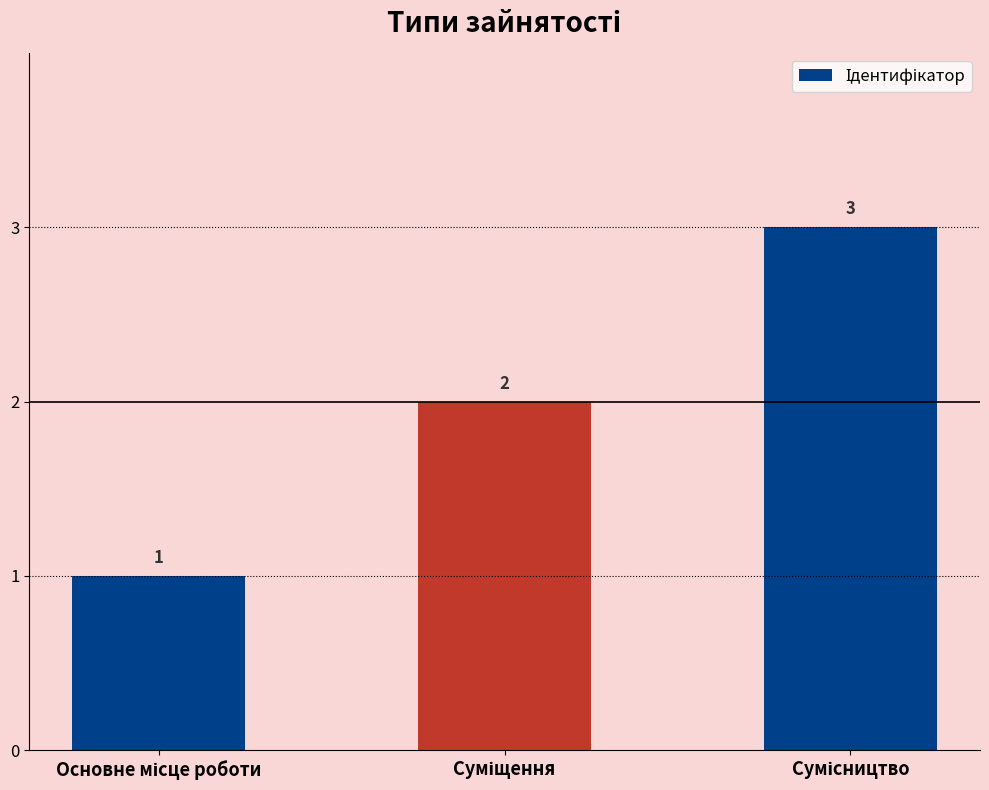

What is the minimum value shown in the chart?

1